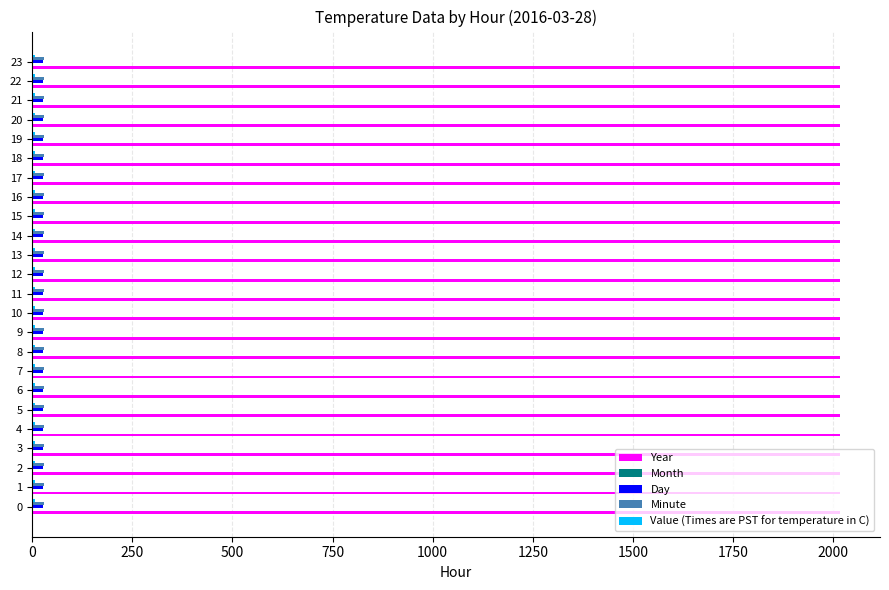

The value of Year at 8 is 2016.0. True or false?

True